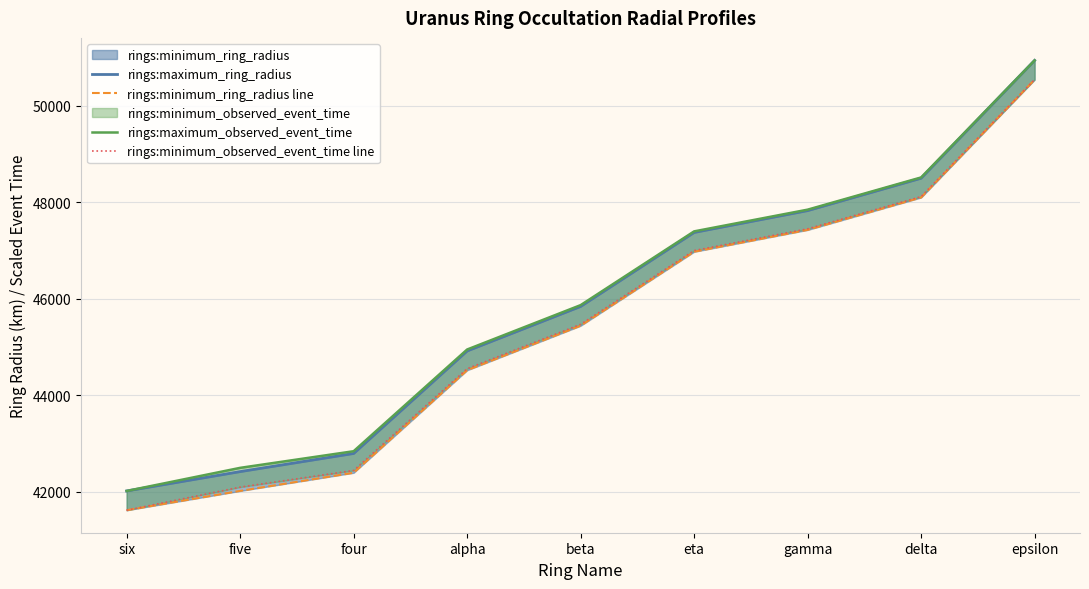

What is the difference between the highest and lowest values at eta?

422.3